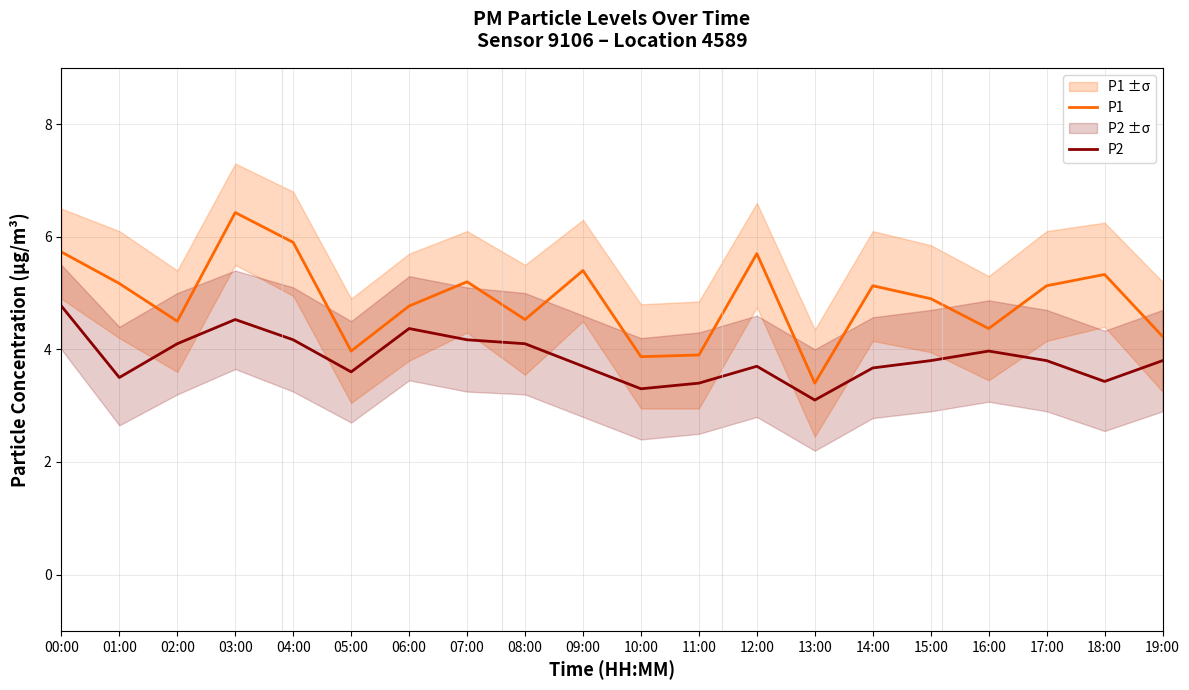

List the series in order of their peak value, highest first.

P1, P2